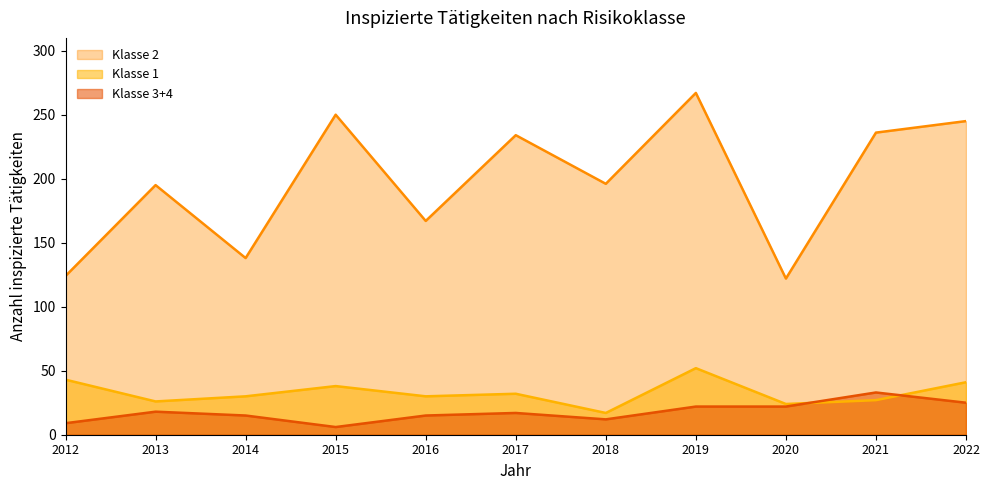

At which category is the sum across all series the highest?

2019